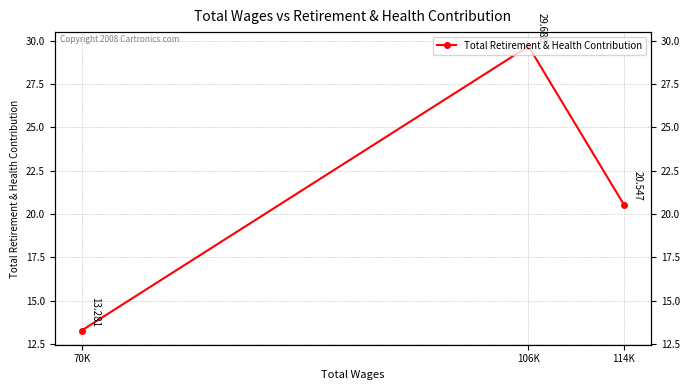

Is it true that the value at 106K is 29686?

True